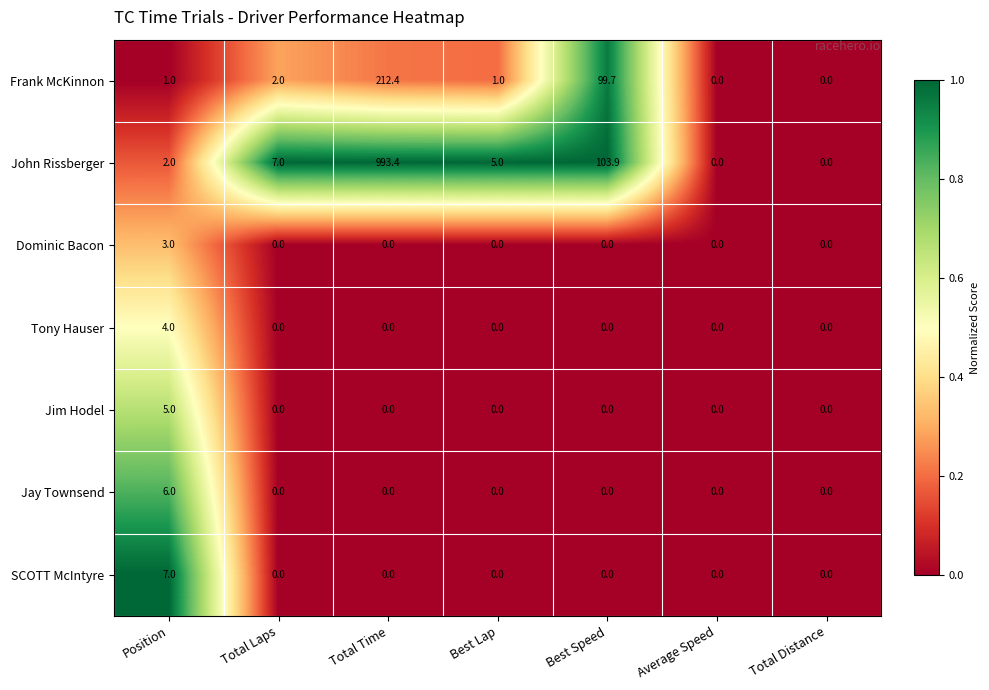

List the series in order of their peak value, lowest first.

Dominic Bacon, Tony Hauser, Jim Hodel, Jay Townsend, SCOTT McIntyre, Frank McKinnon, John Rissberger